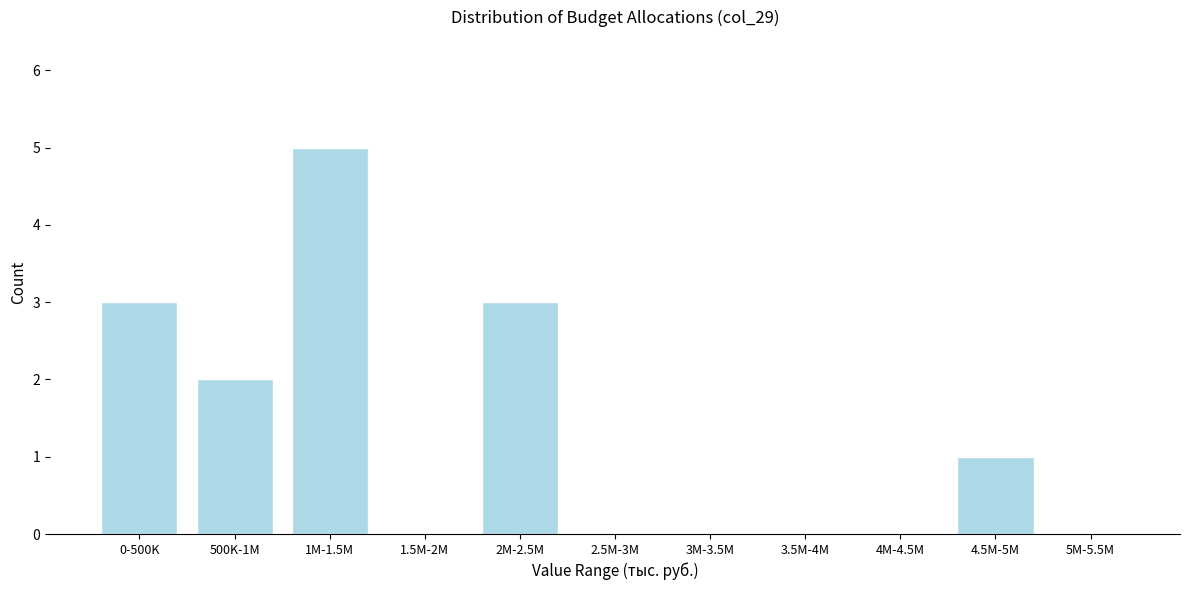

Reading left to right, transcribe all the data shown in this chart.

0-500K=3	500K-1M=2	1M-1.5M=5	1.5M-2M=0	2M-2.5M=3	2.5M-3M=0	3M-3.5M=0	3.5M-4M=0	4M-4.5M=0	4.5M-5M=1	5M-5.5M=0